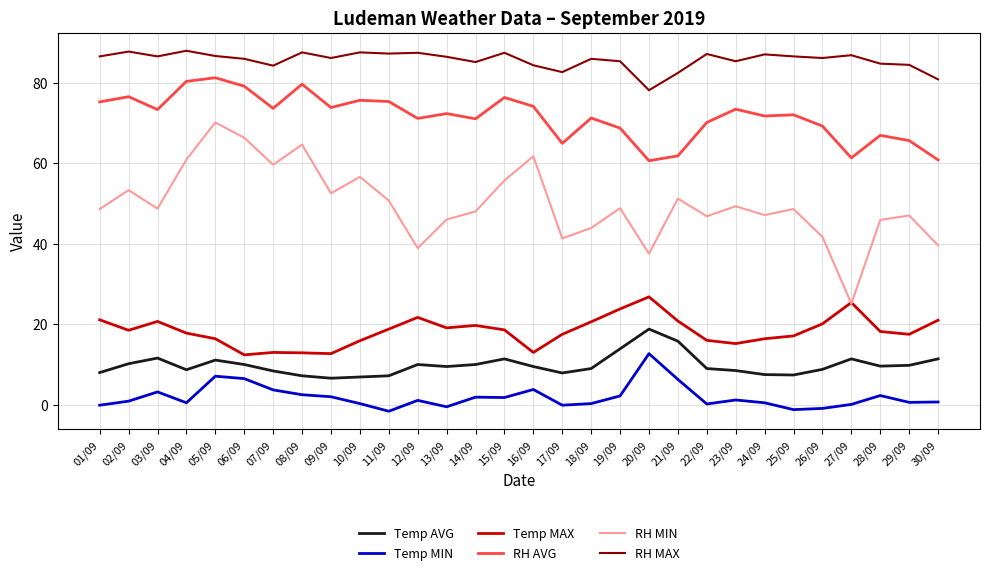

True or false: RH MAX and RH AVG intersect in this chart.

False